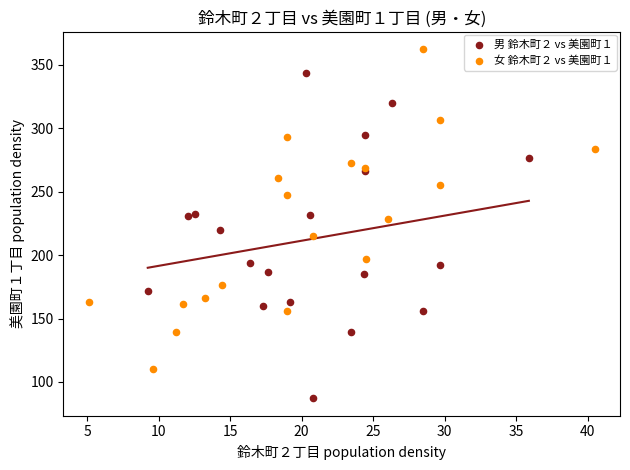

Which series contains the lowest Y value?

男 鈴木町２ vs 美園町１